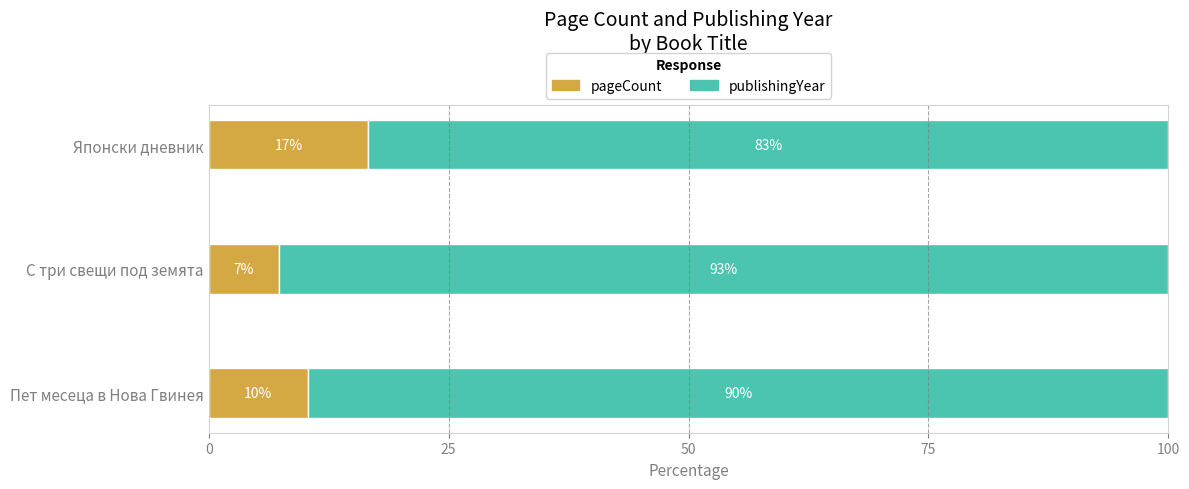

List the labels in order of pageCount value, smallest first.

С три свещи под земята, Пет месеца в Нова Гвинея, Японски дневник